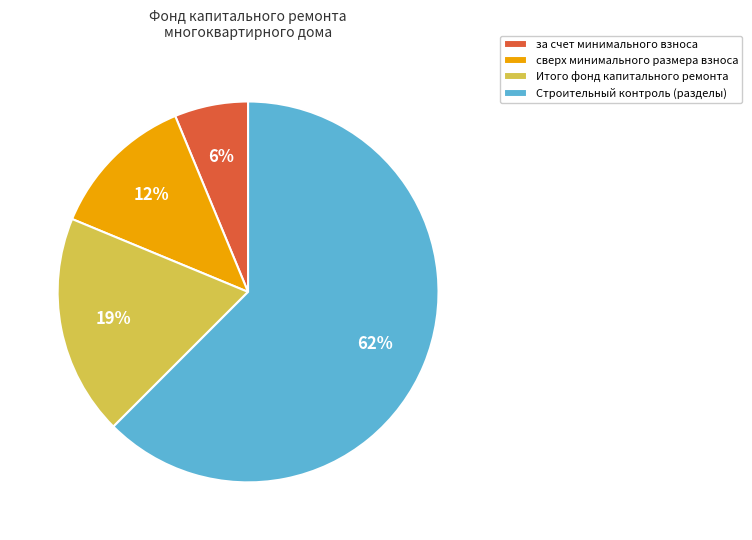

To the nearest percent, what is the average slice percentage?

25%